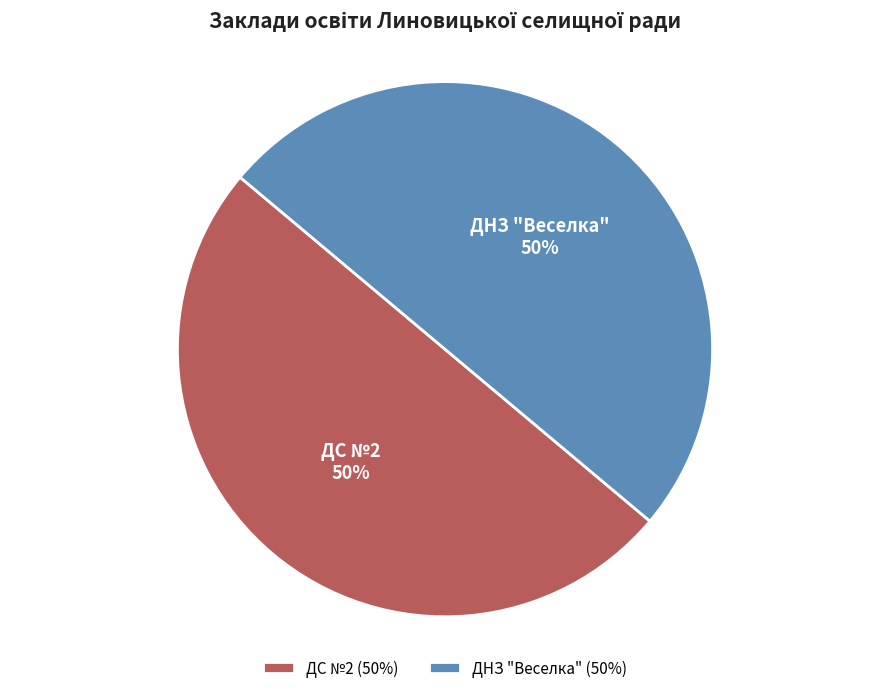

Approximately how many times larger is the value at ДНЗ "Веселка" compared to ДС №2?

1.0